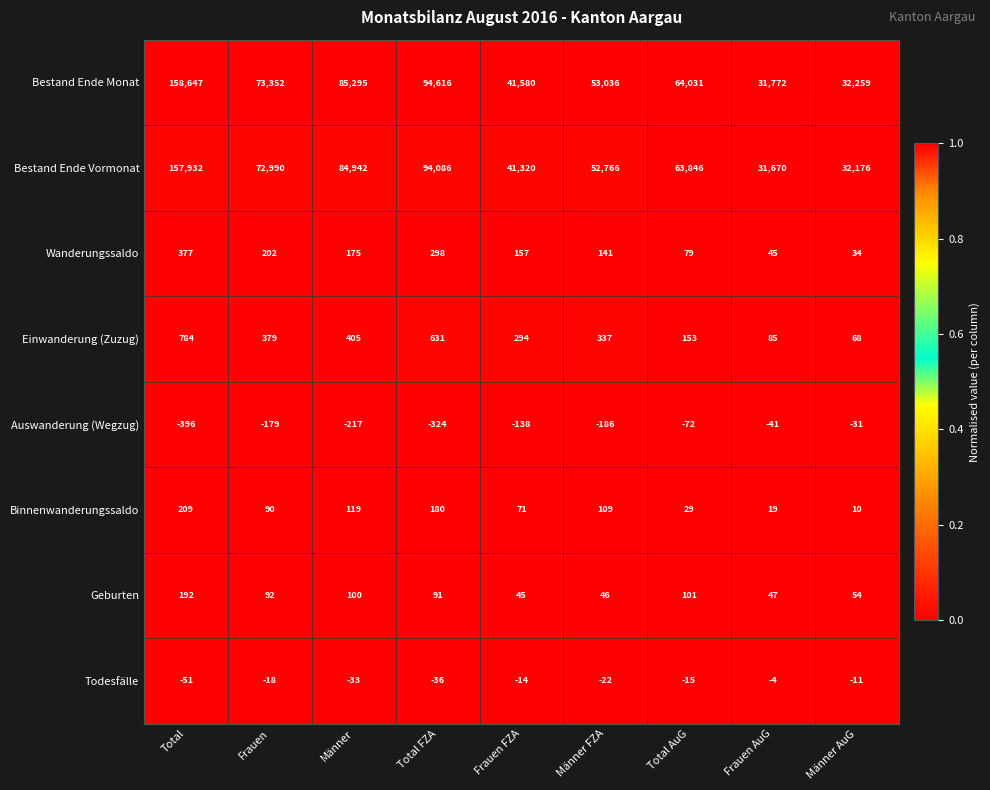

Is it true that Einwanderung (Zuzug) equals 1005 at Total FZA?

False